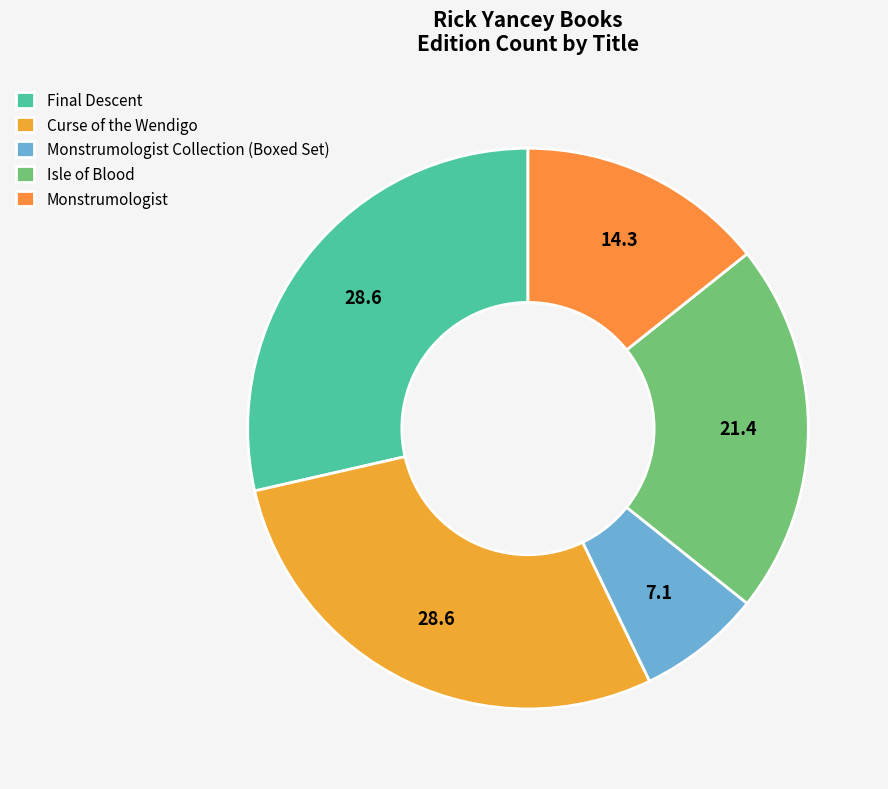

How many segments does this pie chart have?

5